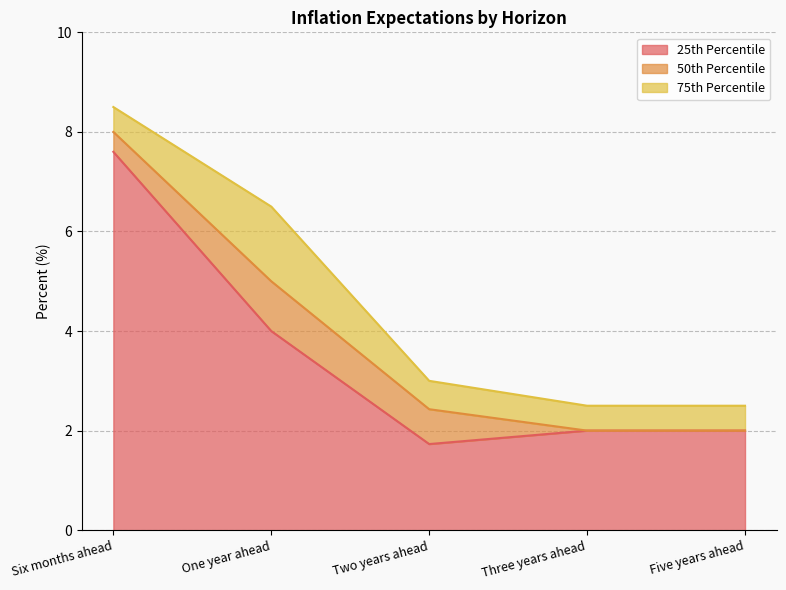

Does the chart display data point markers on the line(s)?

No